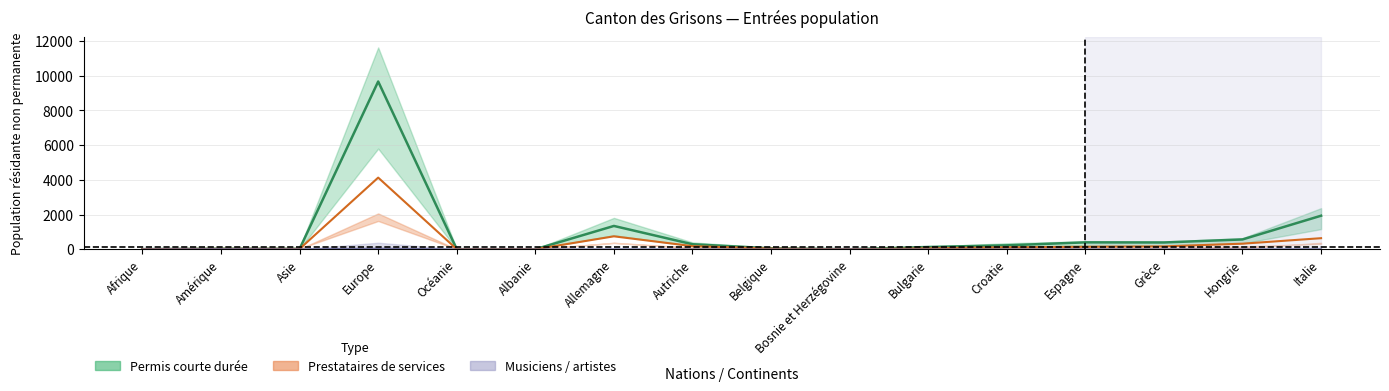

True or false: Femmes has more than 0 interior local peaks.

True